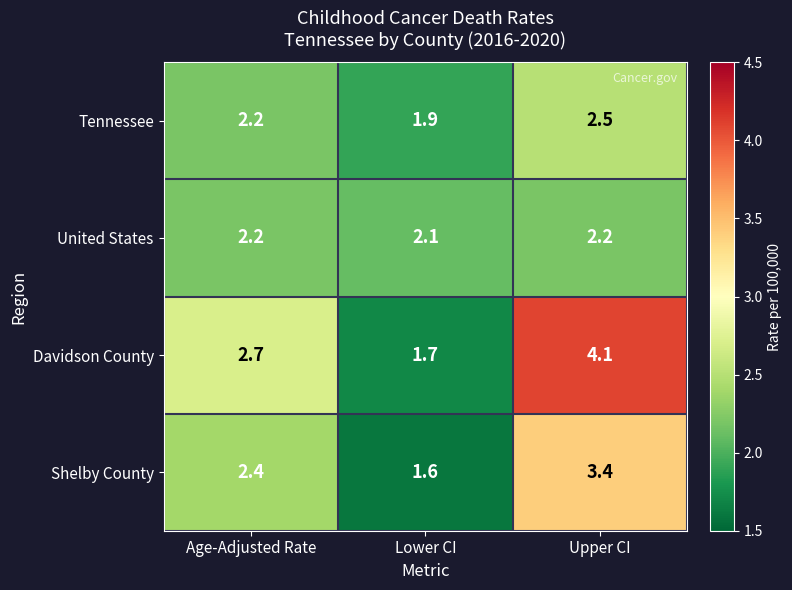

At which category does the chart reach its peak across all series?

Upper CI